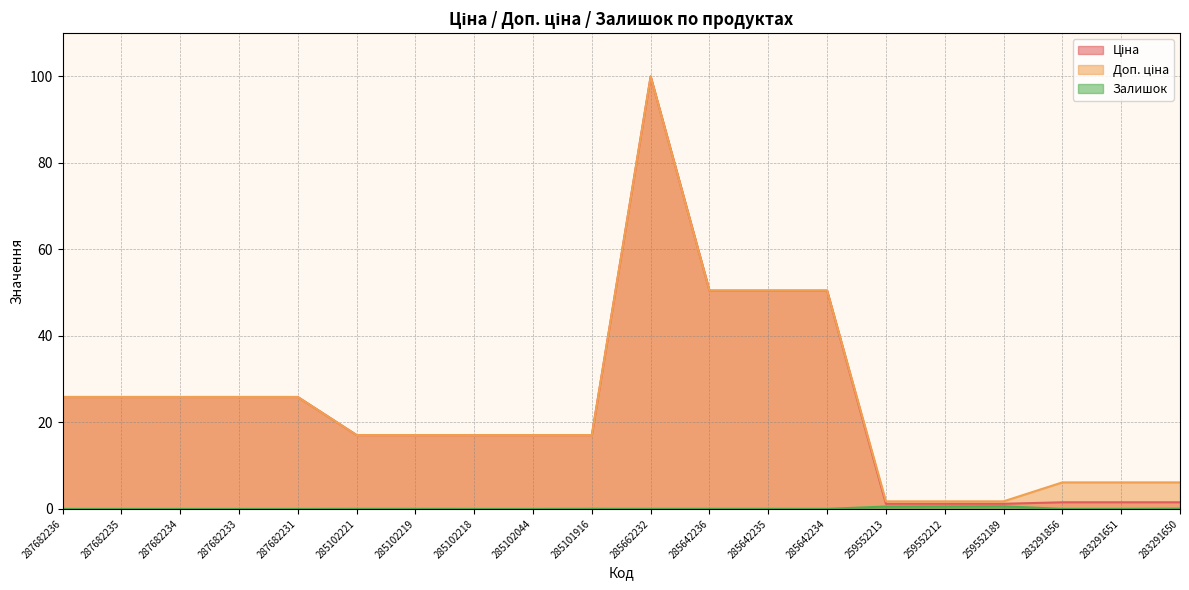

List the series in order of their peak value, highest first.

Ціна, Доп. ціна, Залишок